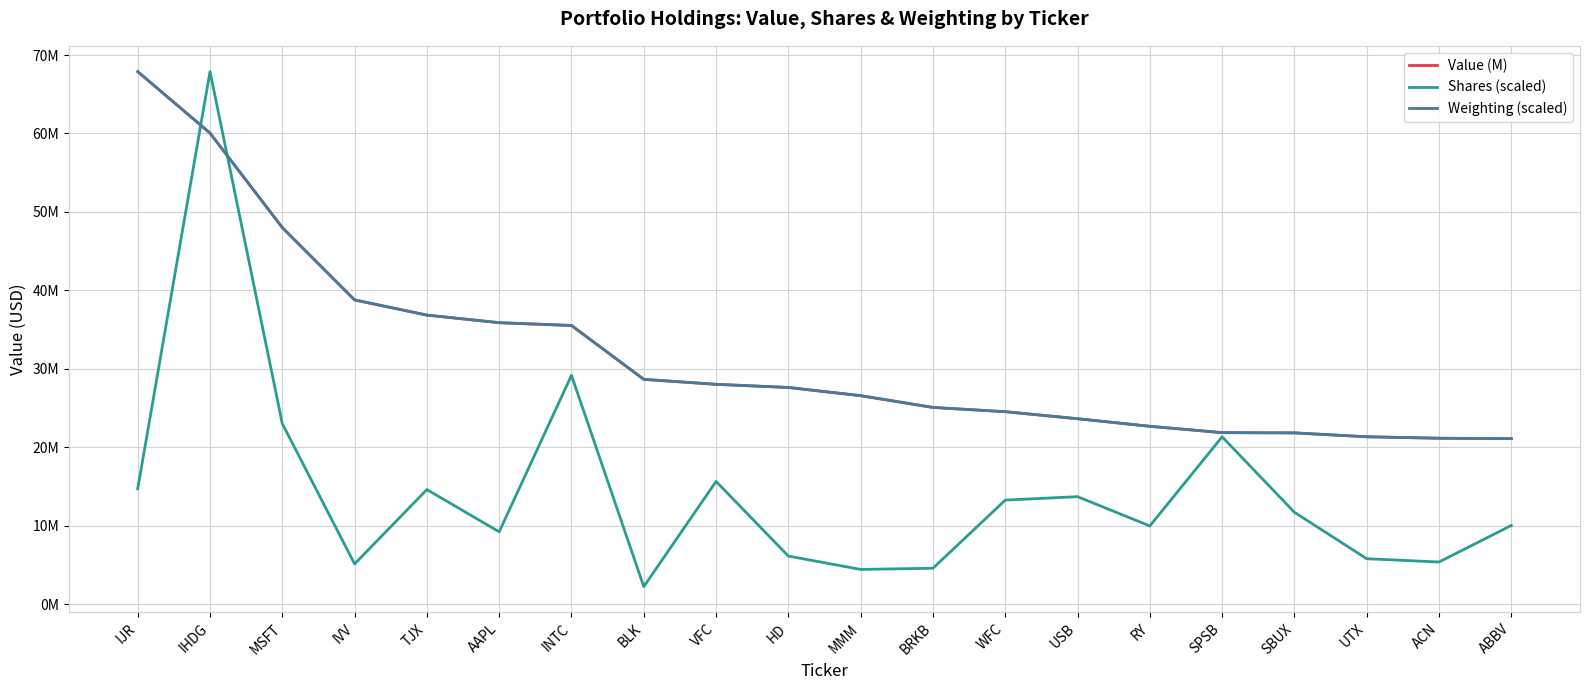

At how many categories does at least one series exceed 60002728?

2